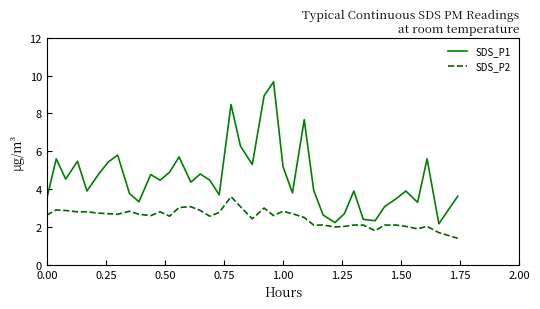

What is the maximum value for SDS_P2?

3.6